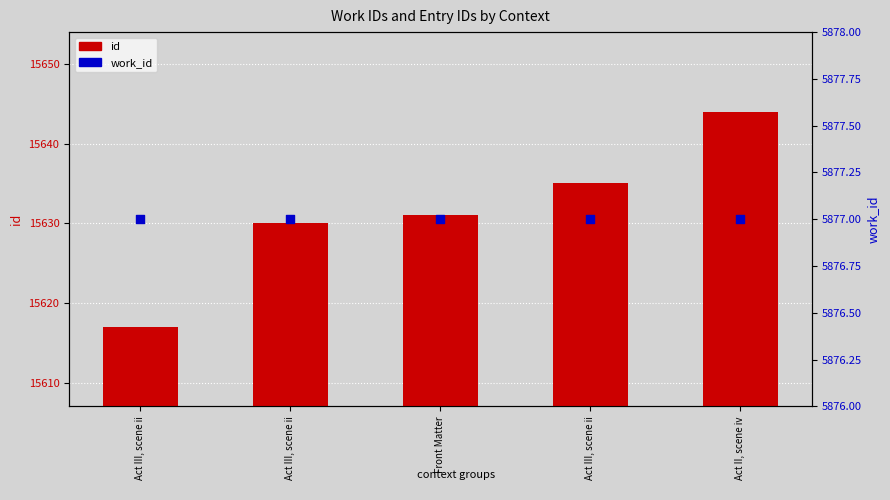

What are all the series names shown in the legend?

id, work_id